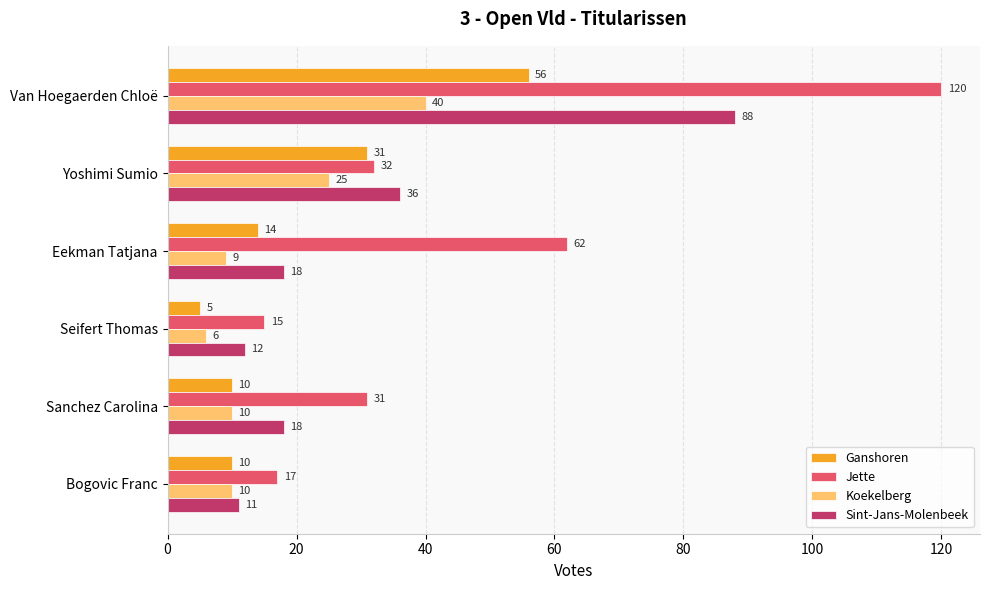

Which series has the largest total across all categories?

Jette